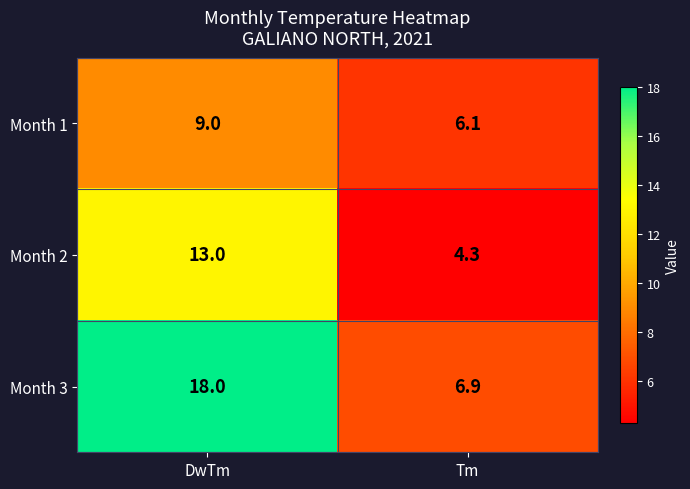

Is it true that Month 3 equals 6.7 at DwTm?

False